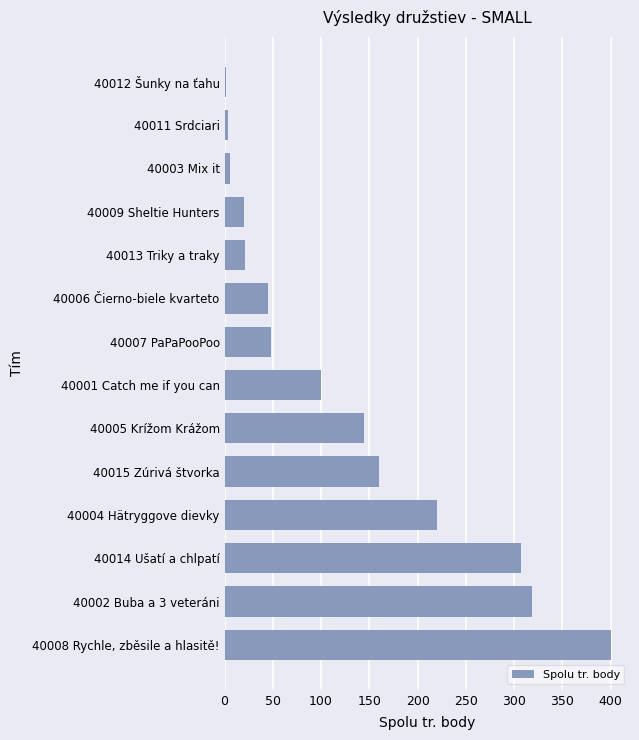

Where is the data nearest to the value 200?

40004 Hätryggove dievky